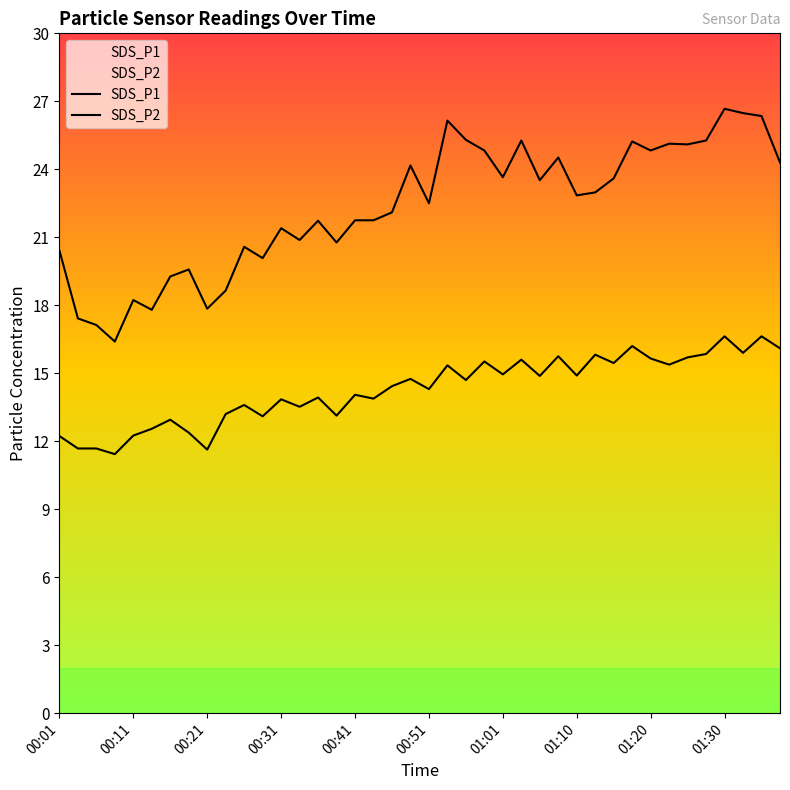

What is the maximum value for SDS_P1?

26.7